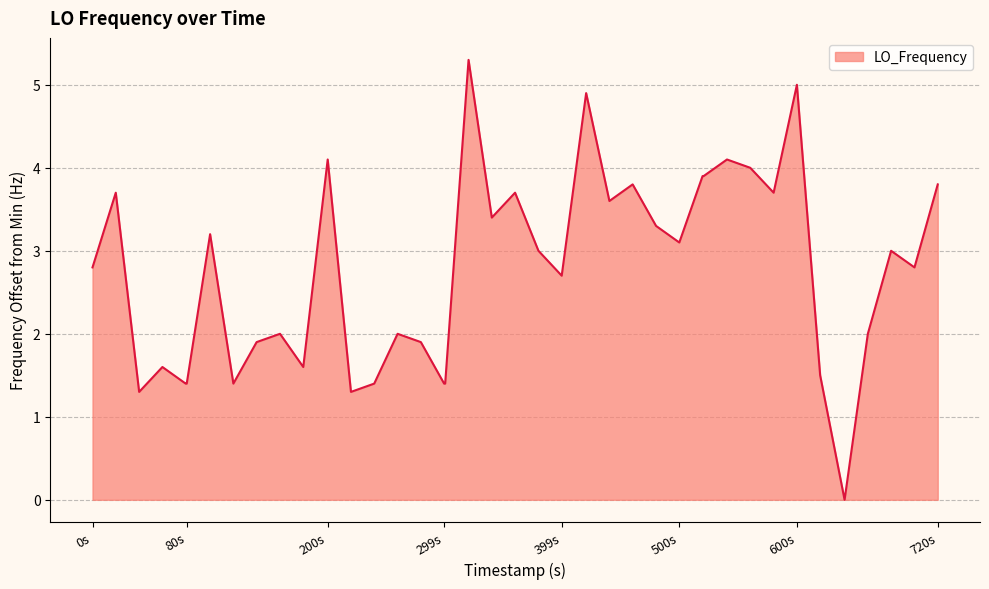

What is the difference between the maximum and minimum values?

5.3